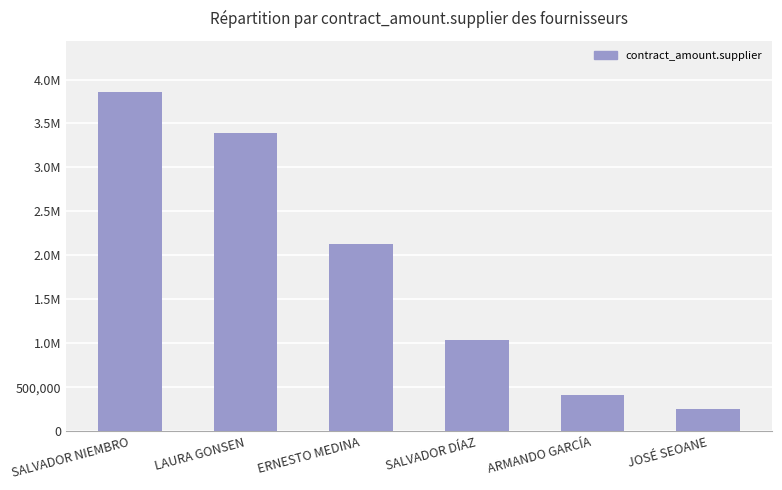

The chart shows a value of 1042999.7 at SALVADOR DÍAZ. True or false?

True